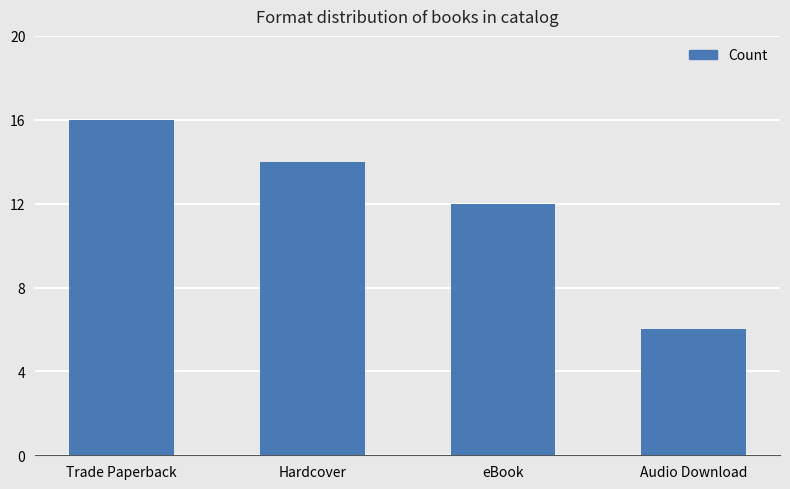

The value at Trade Paperback is 22. True or false?

False